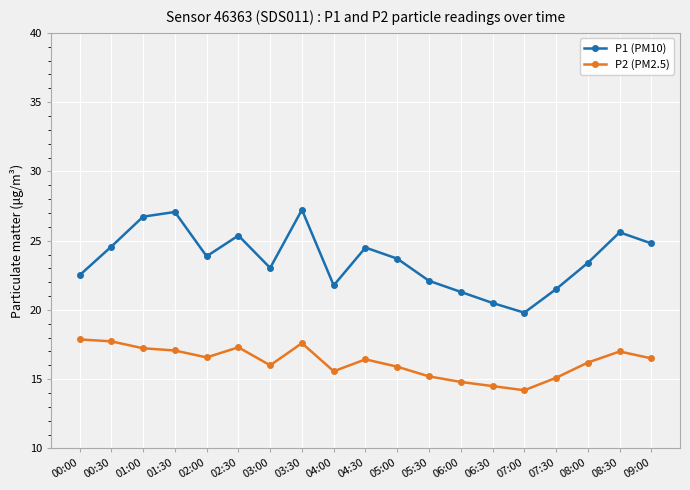

List the series in order of their peak value, lowest first.

P2 (PM2.5), P1 (PM10)